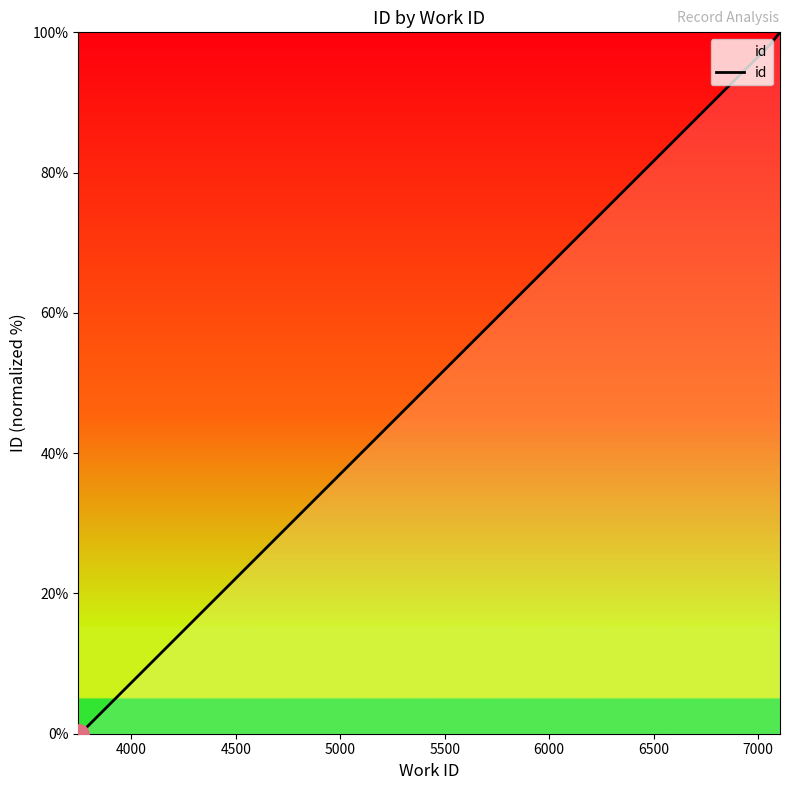

The chart shows a value of 27.1 at 7500. True or false?

False